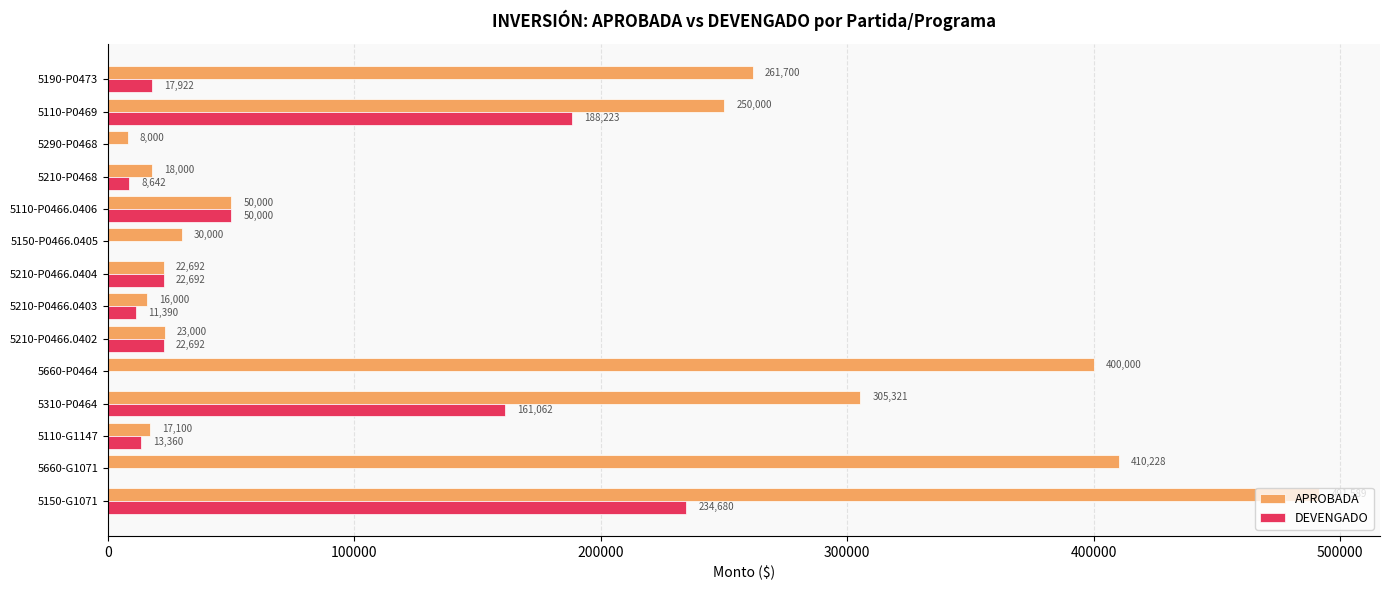

Between 5660-P0464 and 5210-P0468, which series saw the biggest shift?

APROBADA